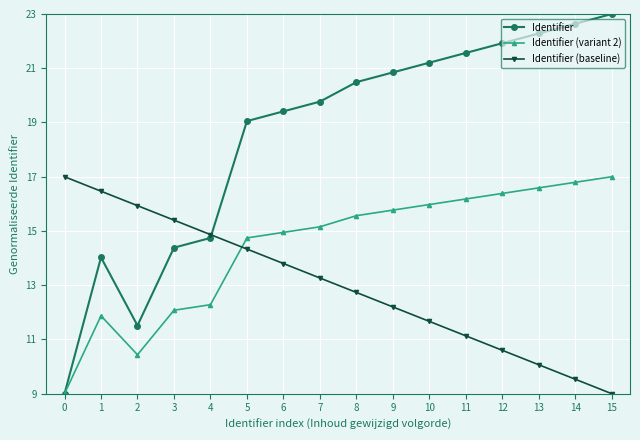

What are all the series names shown in the legend?

Identifier, Identifier (variant 2), Identifier (baseline)